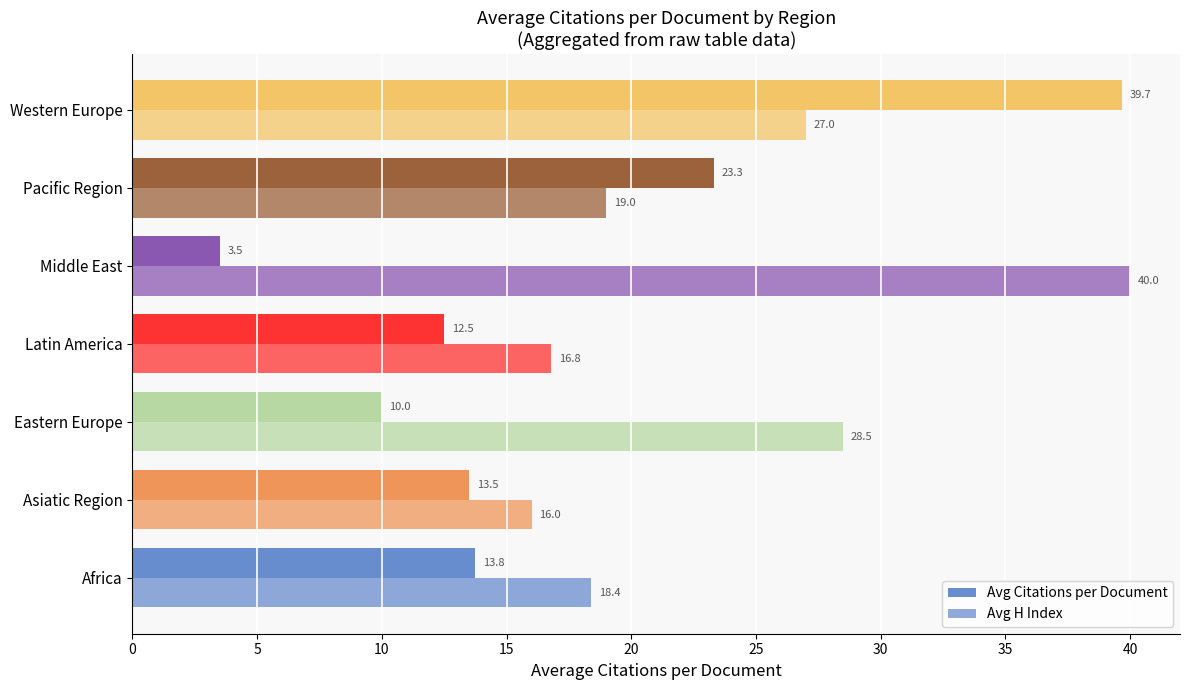

Which series has the largest range (max minus min)?

Avg Citations per Document